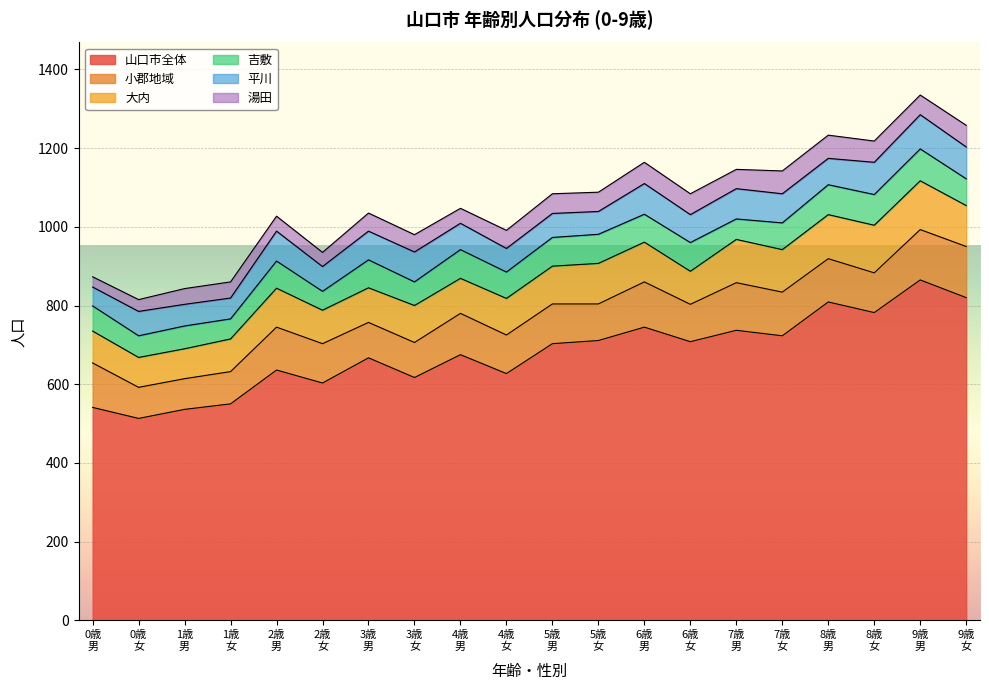

How many distinct data groups are displayed?

6